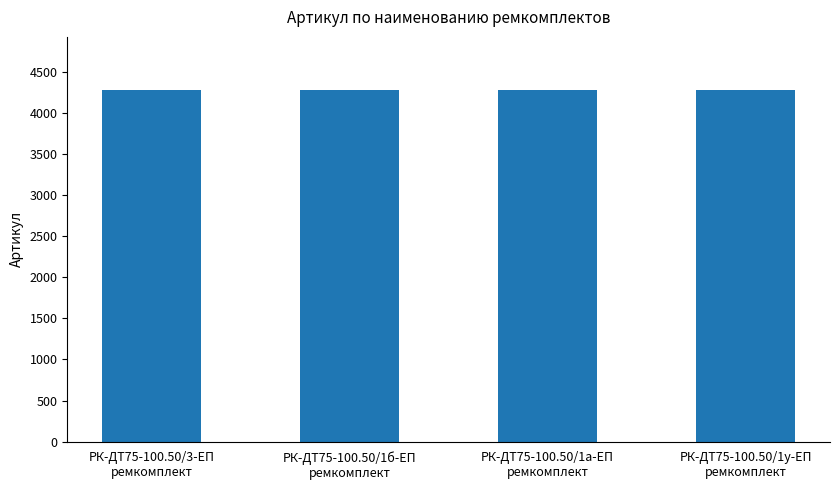

What is the difference between the maximum and minimum values?

3